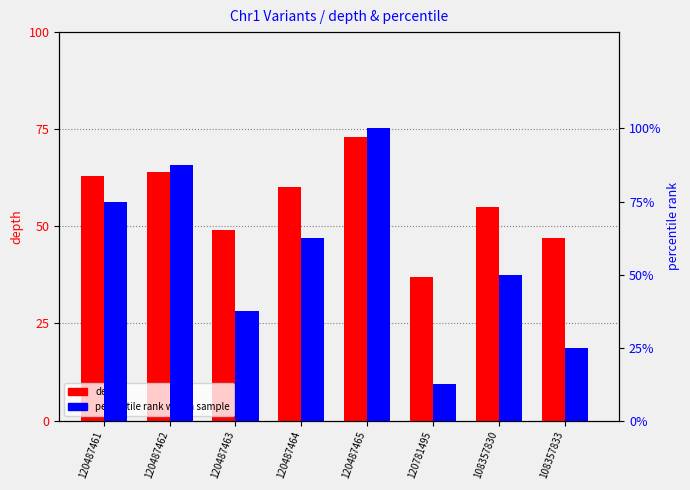

How many bars are there in total?

16